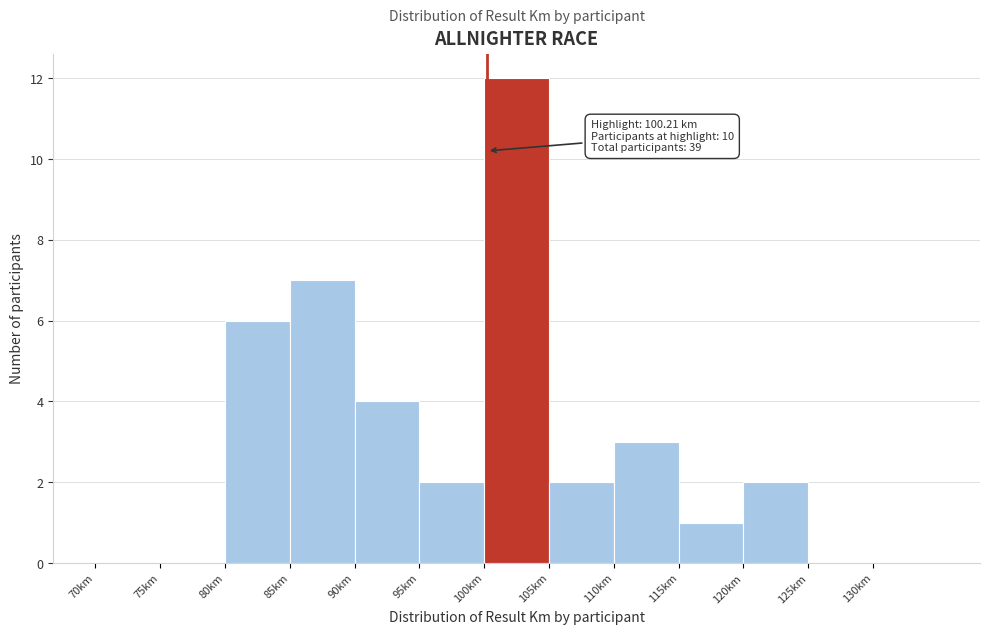

Over which range of the x-axis is the bar tallest?

100 to 105